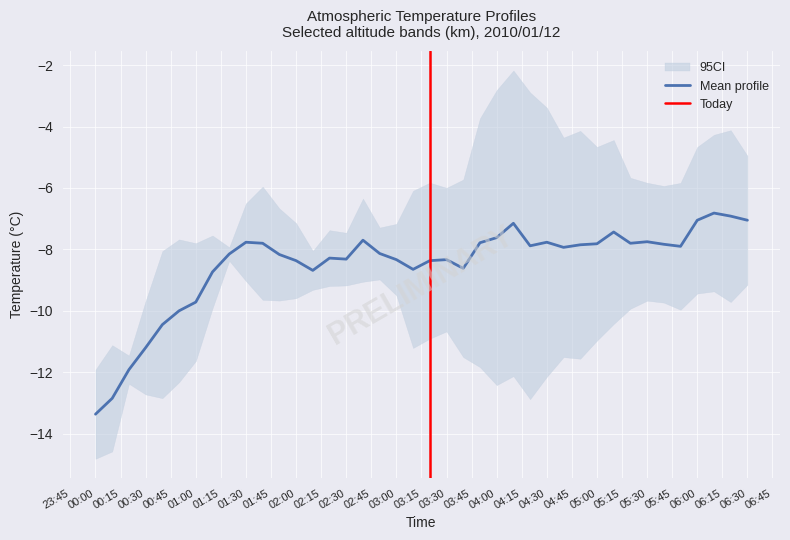

What is the minimum value for Mean profile?

-13.4